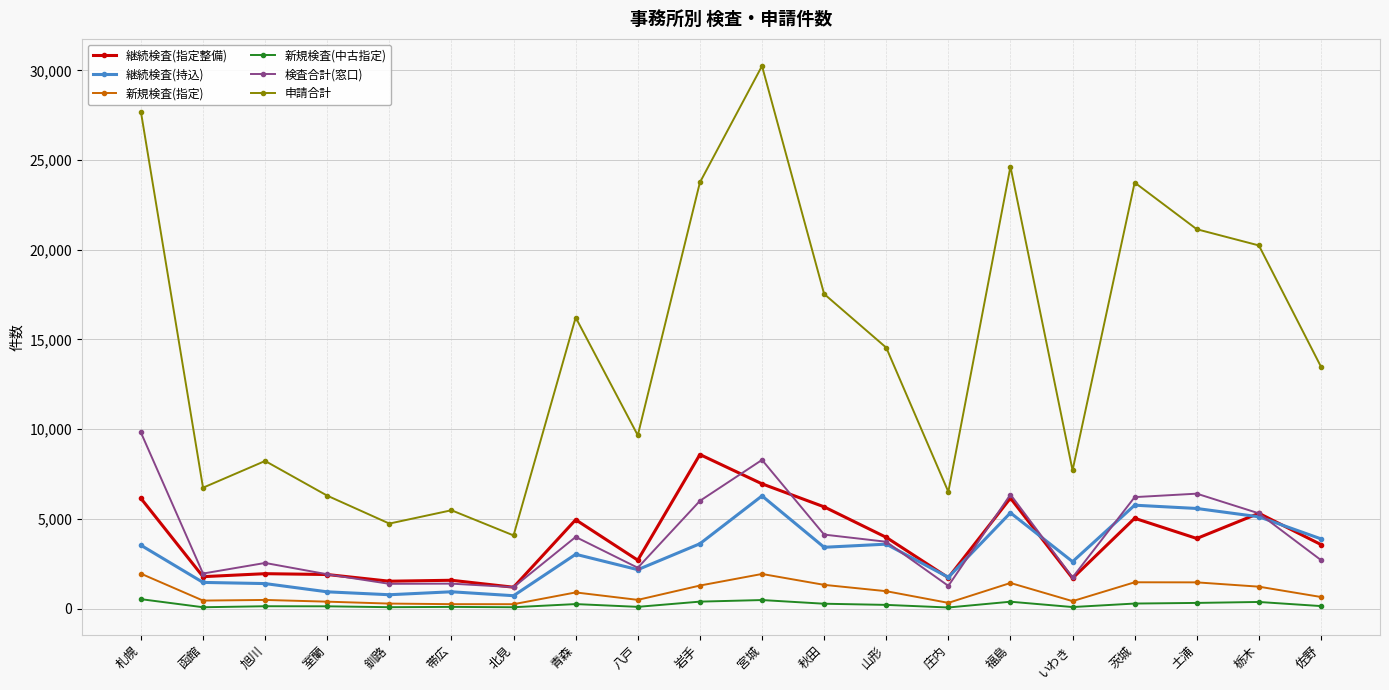

Which series has the largest total across all categories?

申請合計